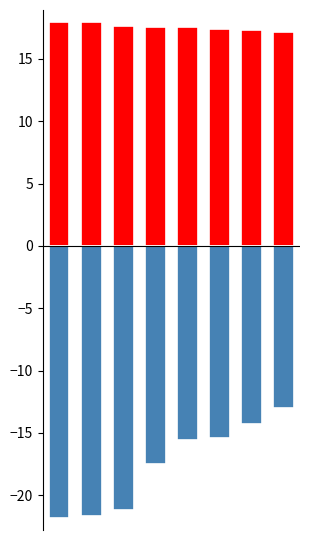

Reading left to right, extract all data points from this chart.

Max Humidity: 0=17.9	1=17.9	2=17.6	3=17.5	4=17.5	5=17.4	6=17.3	7=17.1
Min Humidity: 0=-21.8	1=-21.7	2=-21.2	3=-17.5	4=-15.6	5=-15.4	6=-14.3	7=-13.0